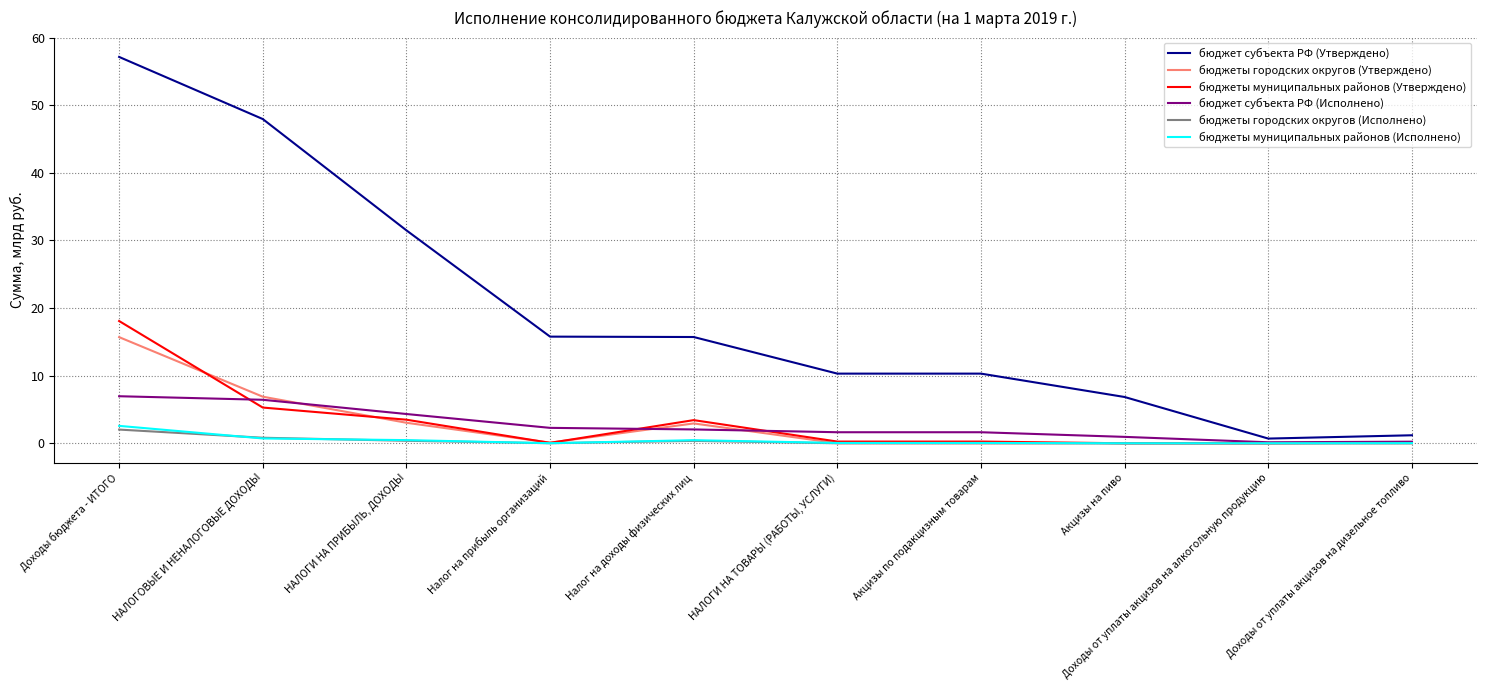

After their last crossing, which series has the higher values: бюджеты городских округов (Утверждено) or бюджеты муниципальных районов (Исполнено)?

бюджеты муниципальных районов (Исполнено)